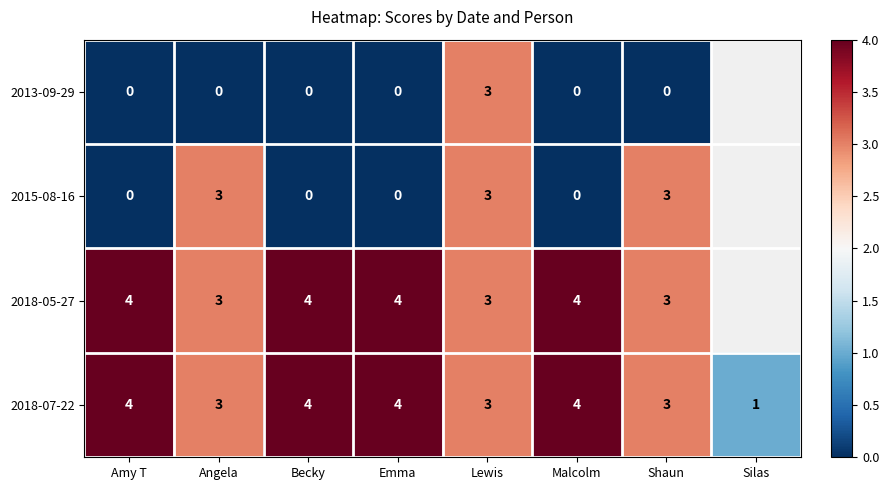

What is the total value across all series at Lewis?

12